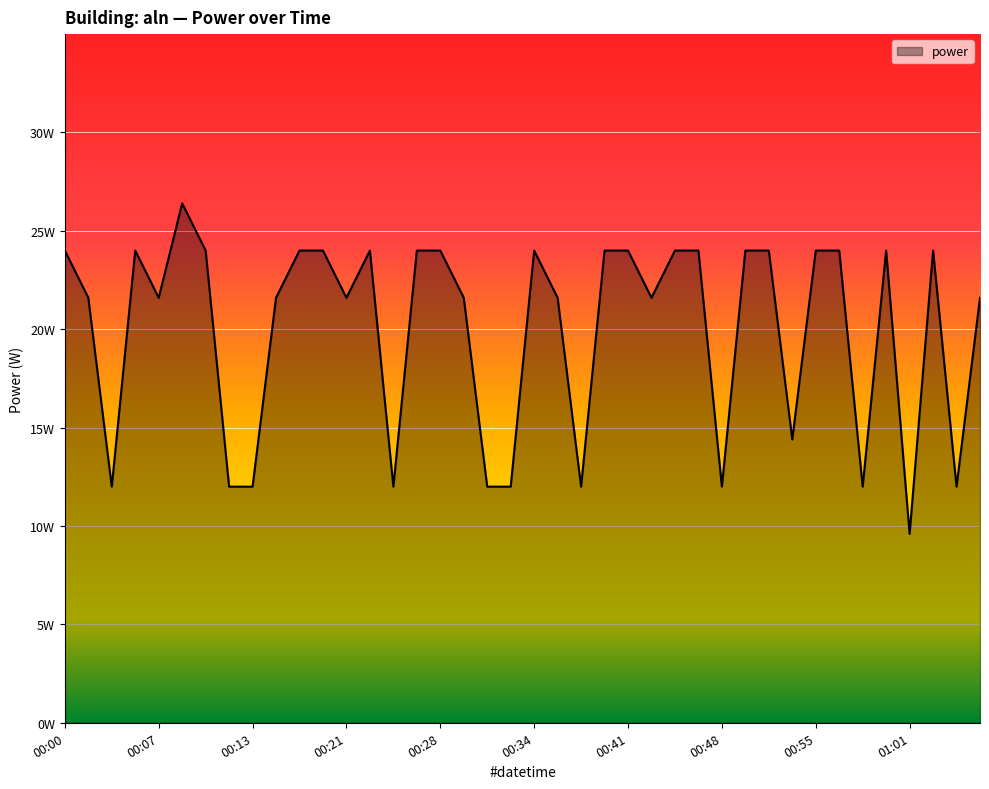

What is the difference between the second highest and second lowest values?

12.0